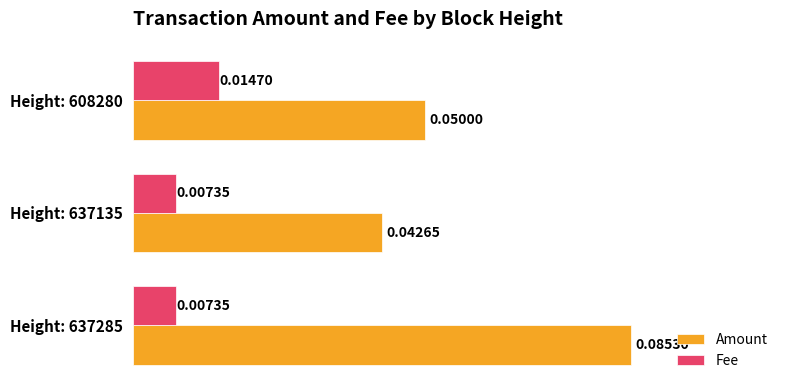

Which series has the widest spread of values?

Amount